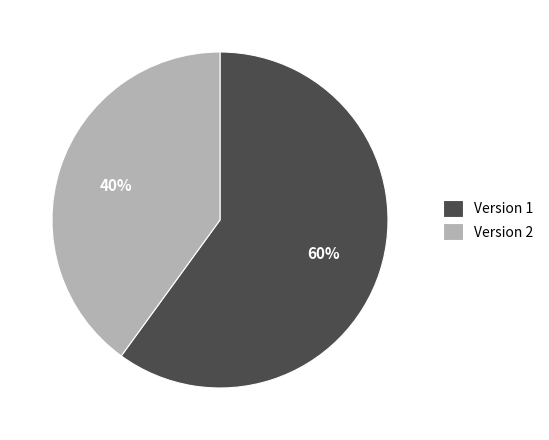

Count the number of slices in the pie.

2